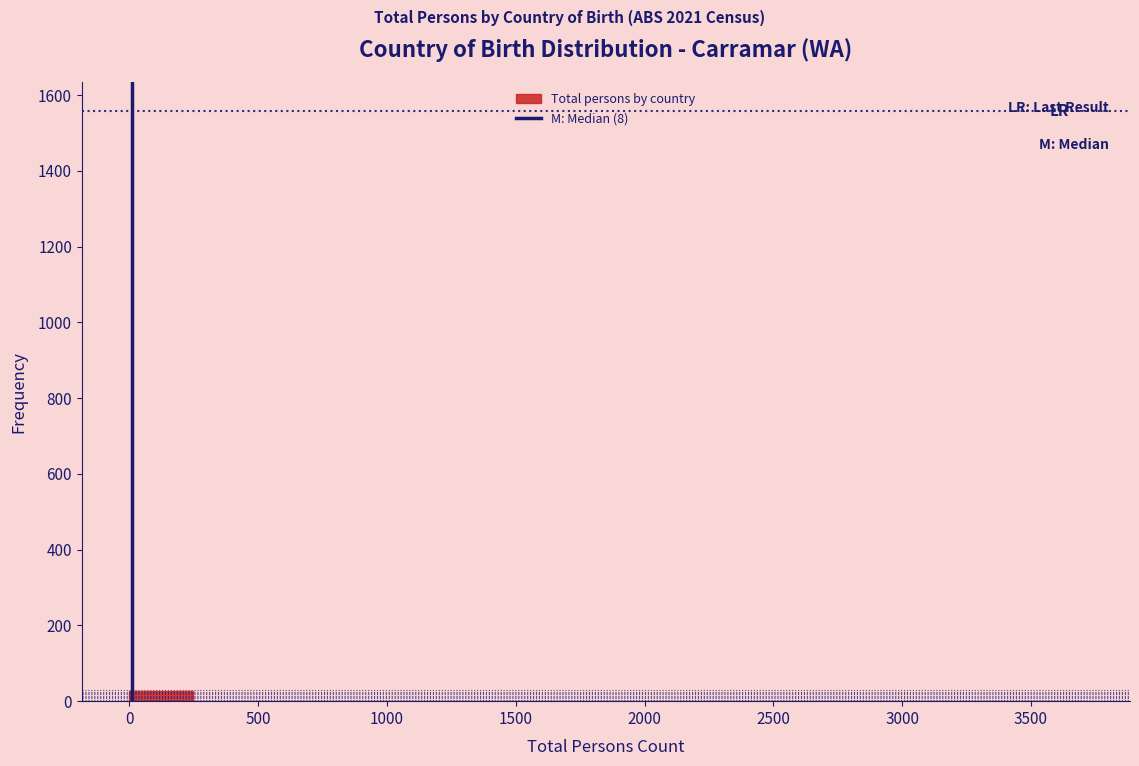

How tall is the bar that spans 0 to 250 on the x-axis? Neither the bar edges nor the heights are printed on the chart, so give them approximately, as read against the axes.

20